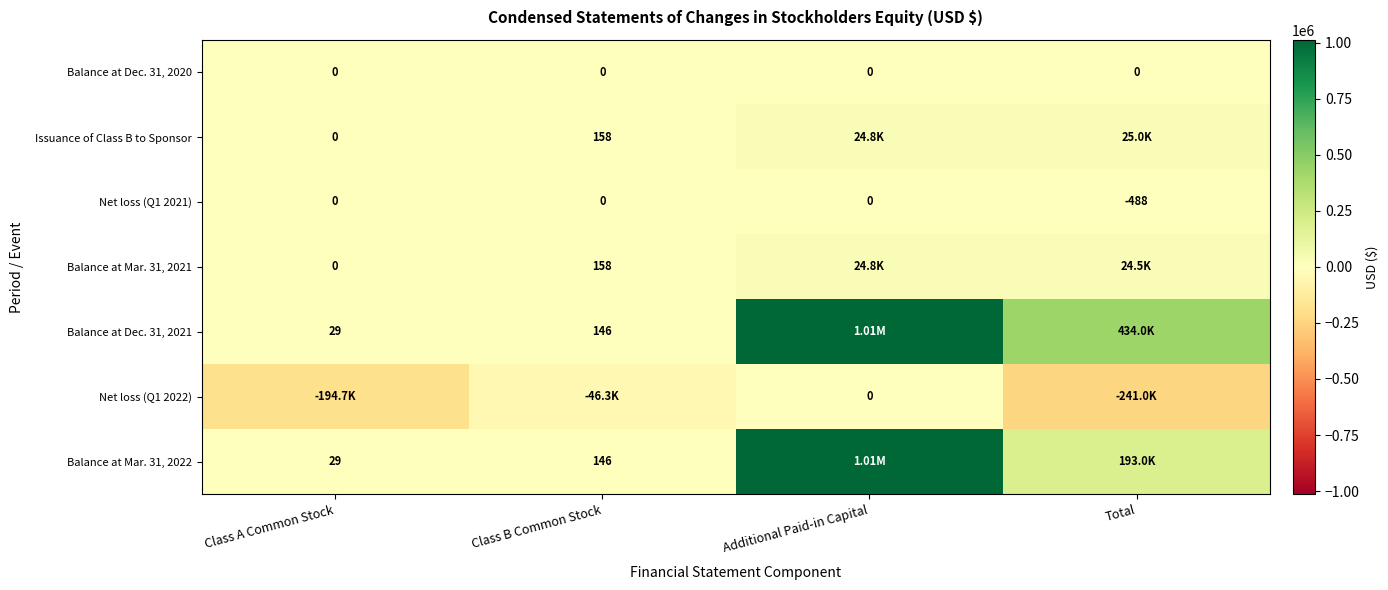

The value of Balance at Dec. 31, 2020 at Total is 0. True or false?

True